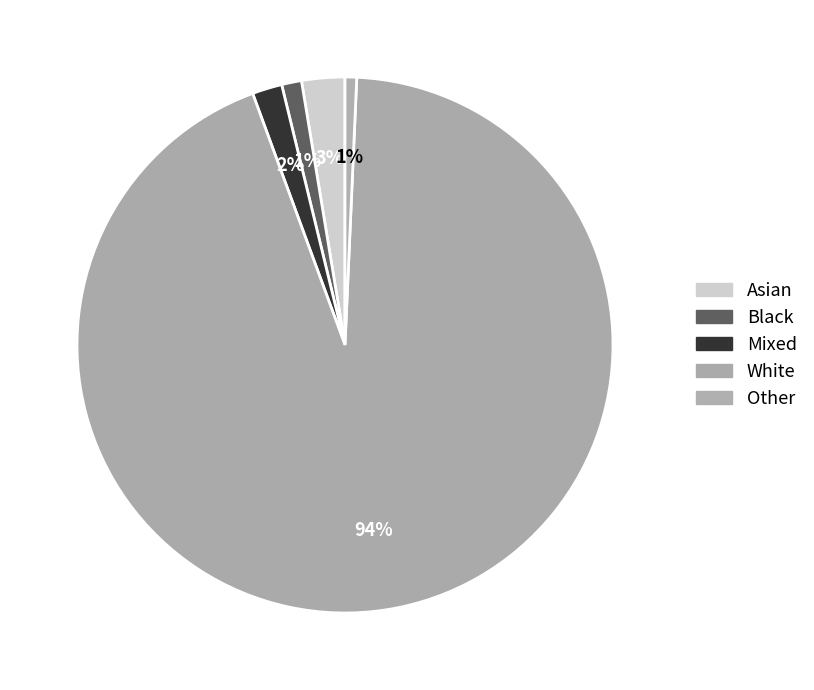

Rank the categories by value from highest to lowest.

White, Asian, Mixed, Black, Other